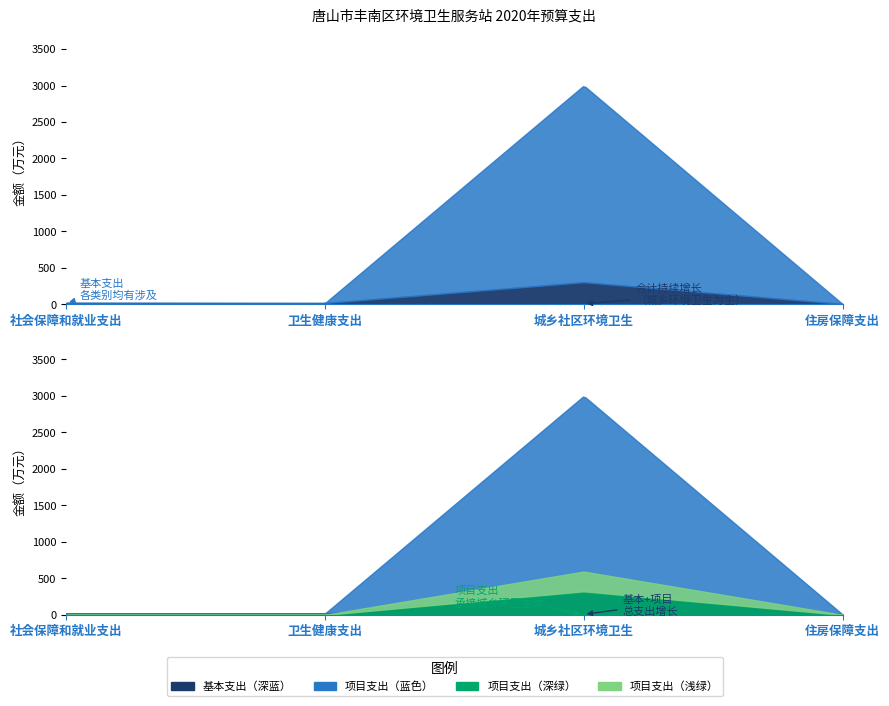

Which has a higher value, 卫生健康支出 or 城乡社区环境卫生?

城乡社区环境卫生